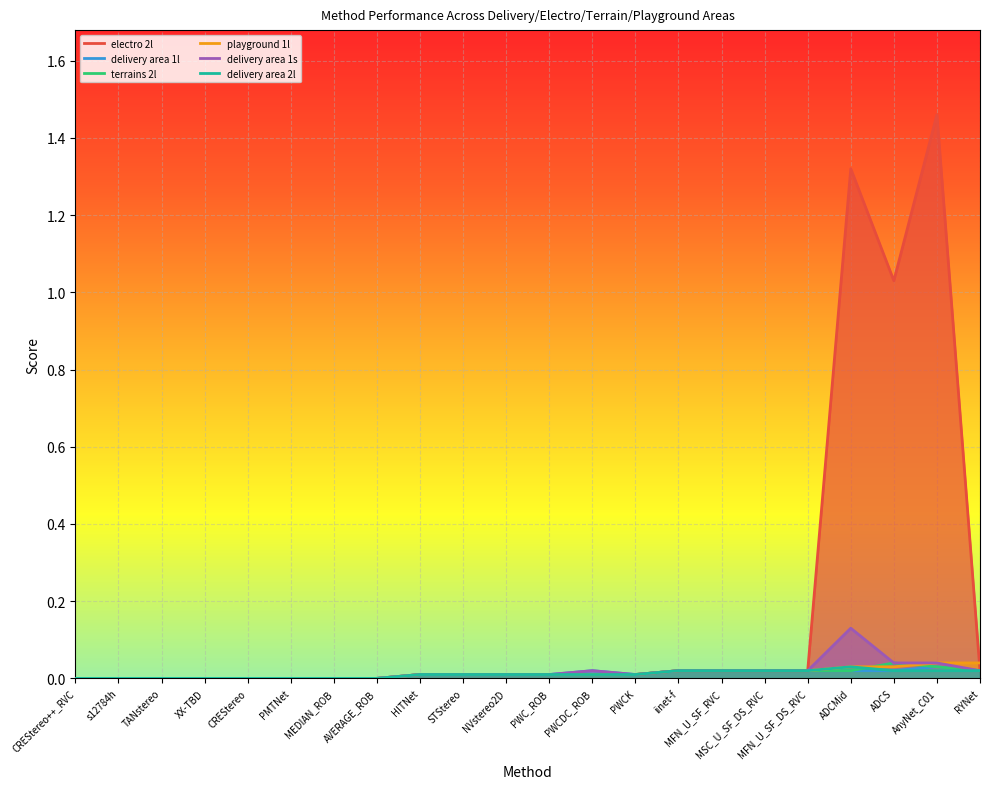

Which series has the largest range (max minus min)?

electro 2l